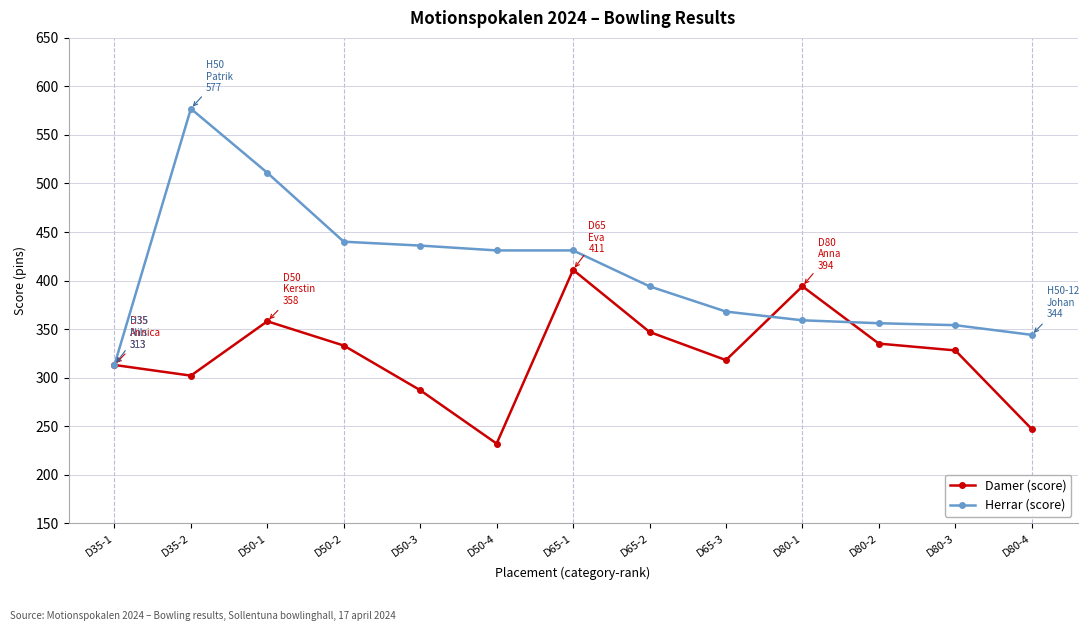

How many lines are shown in the chart?

2